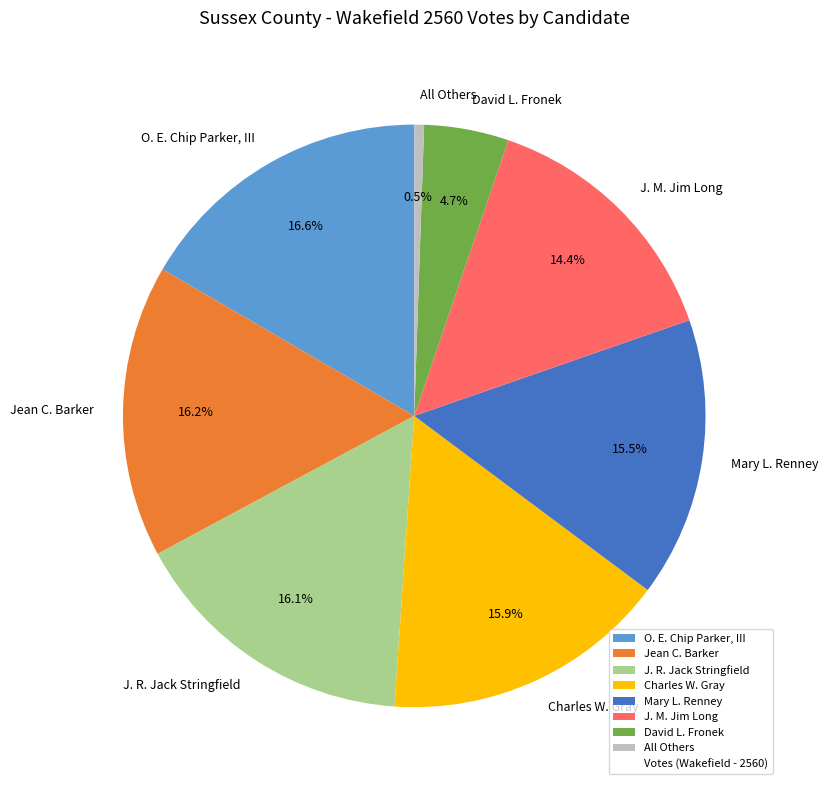

Approximately how many times larger is the value at J. M. Jim Long compared to Mary L. Renney?

0.9